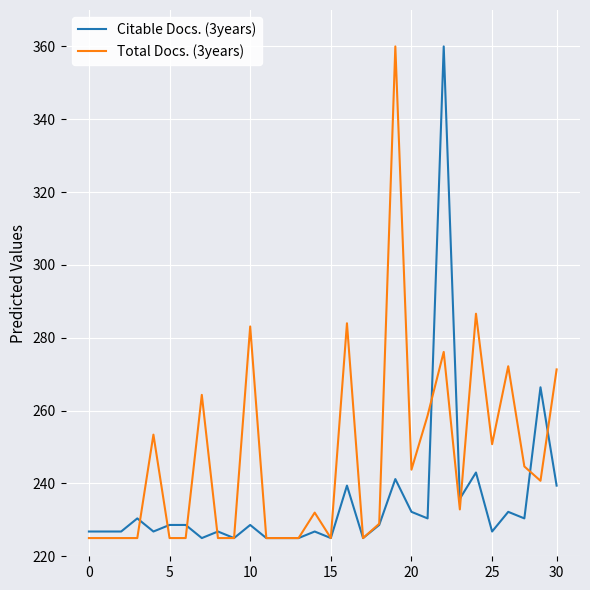

What is the smallest value displayed?

225.0